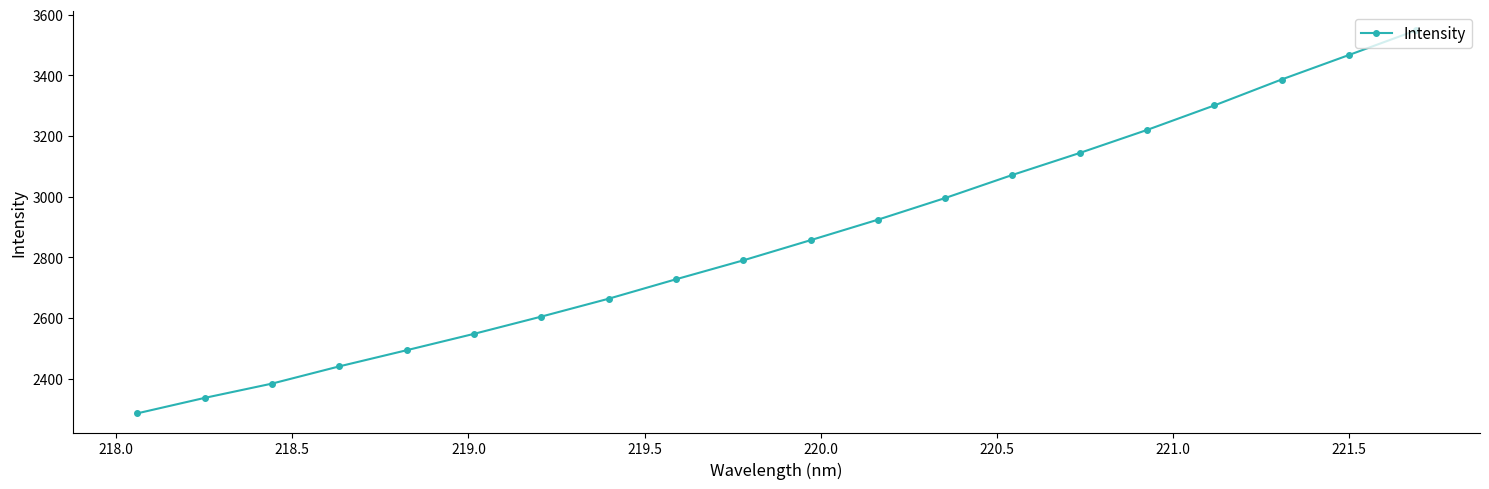

What is the difference between the second highest and minimum values?

1181.1